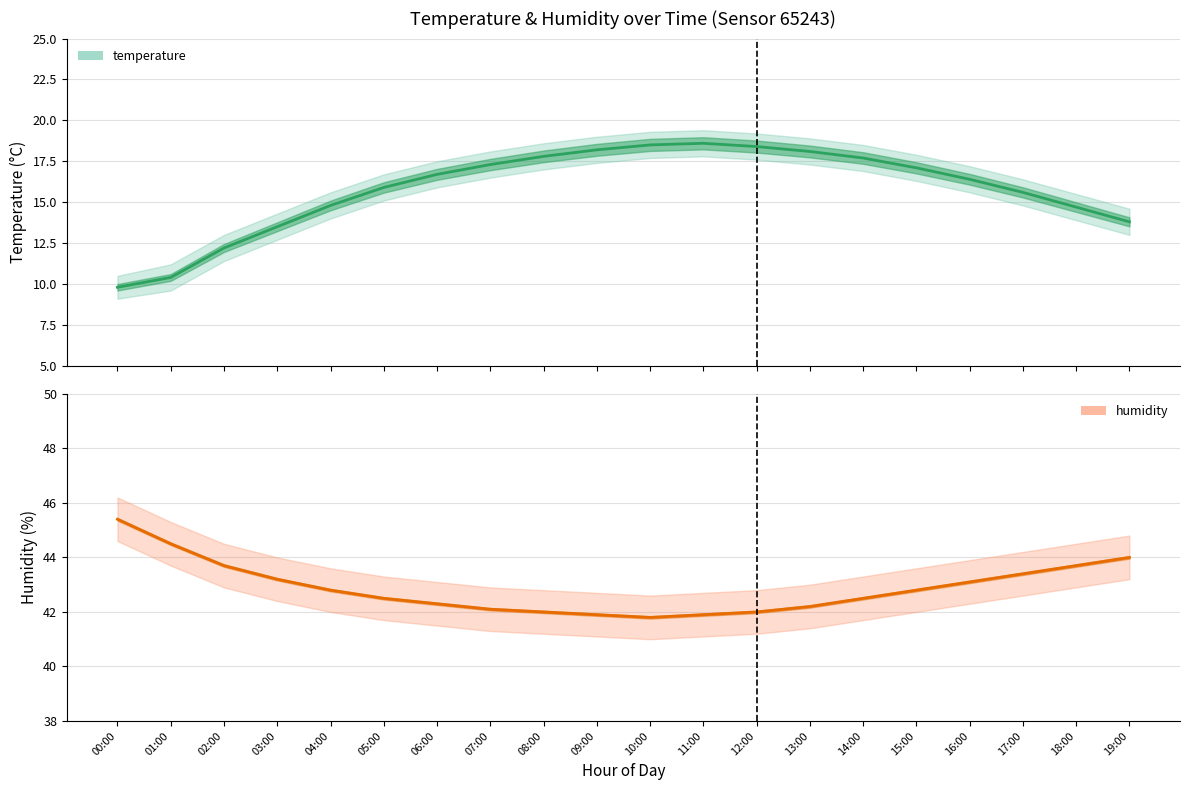

At which label does temperature reach its peak?

11:00